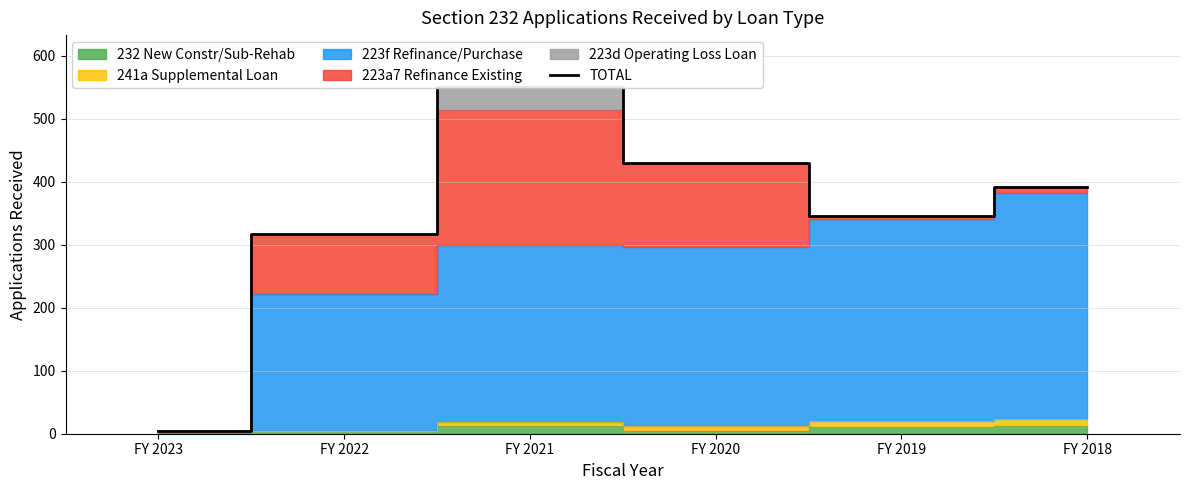

What is the difference between the maximum and minimum values?

546